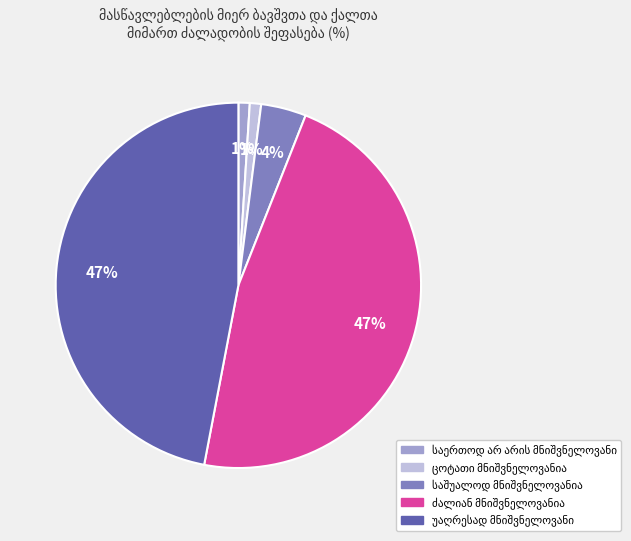

Is there any slice that represents more than half of the pie?

No